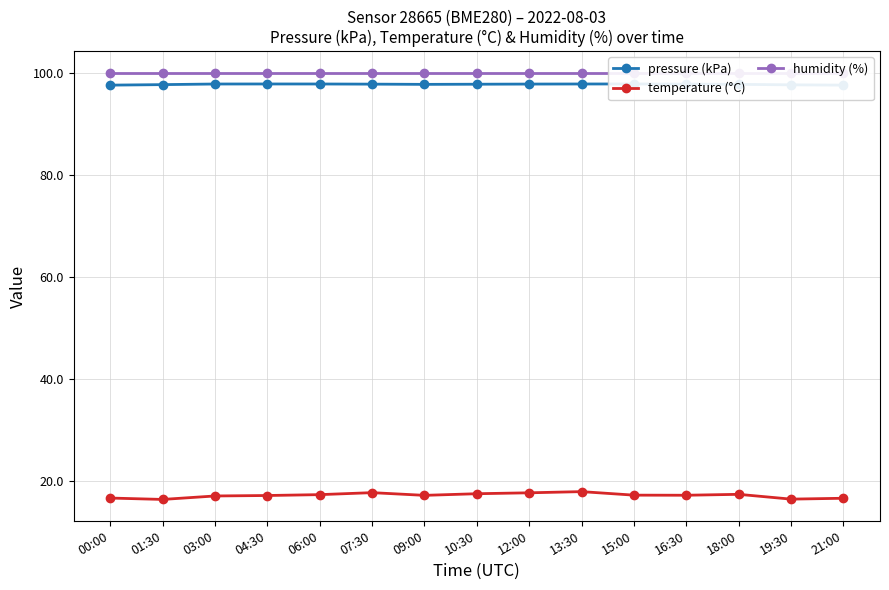

How many lines are shown in the chart?

3